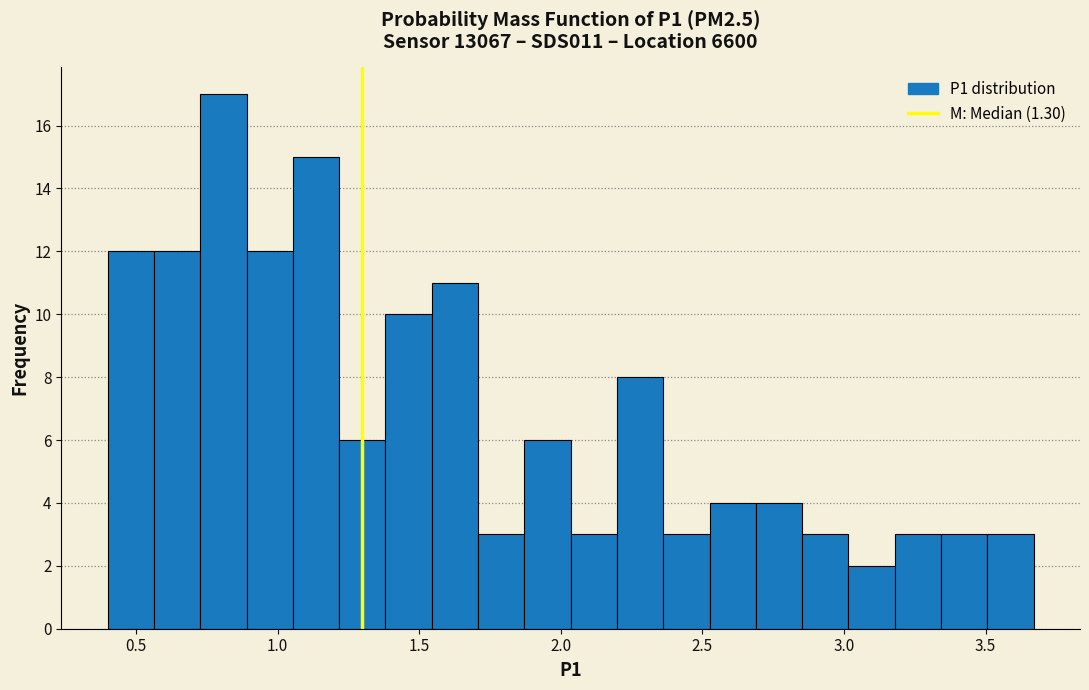

Read against the x-axis, roughly where is the centre of the tallest bar?

0.80